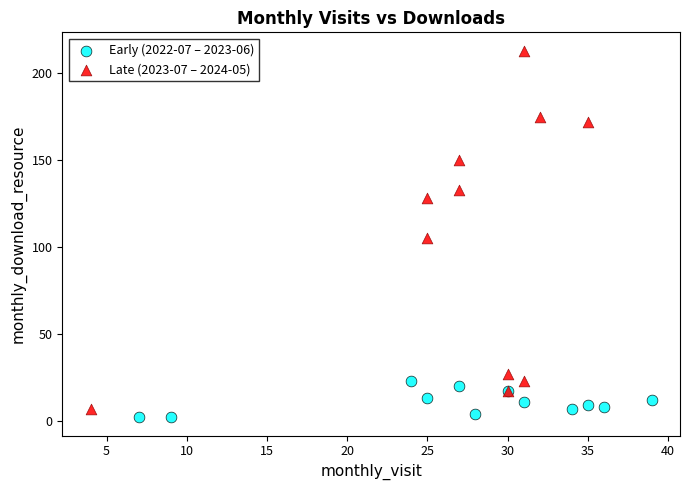

Which series has the largest Y range (max minus min)?

Late (2023-07 – 2024-05)